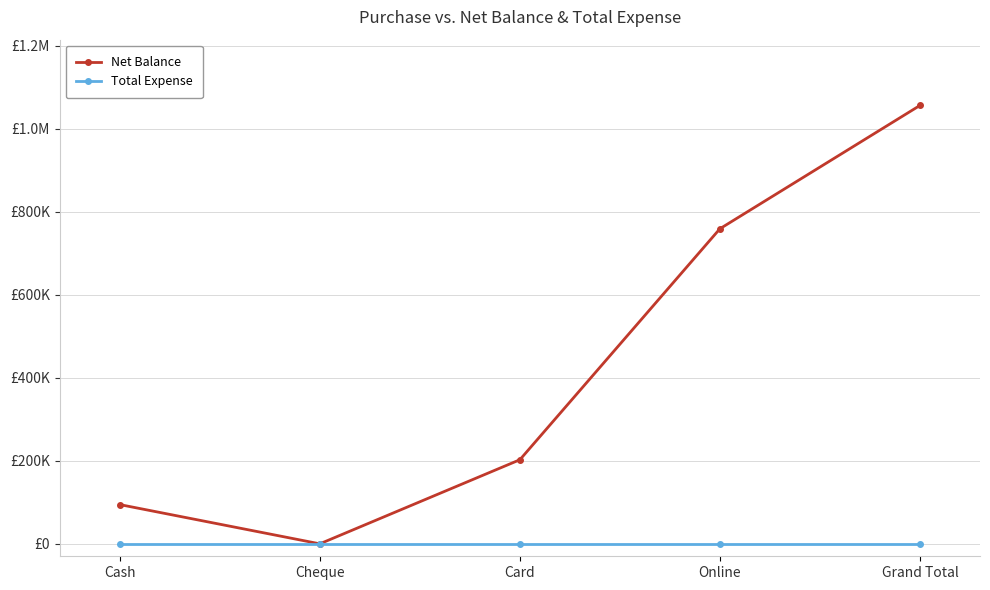

Does the chart have visible grid lines?

Yes